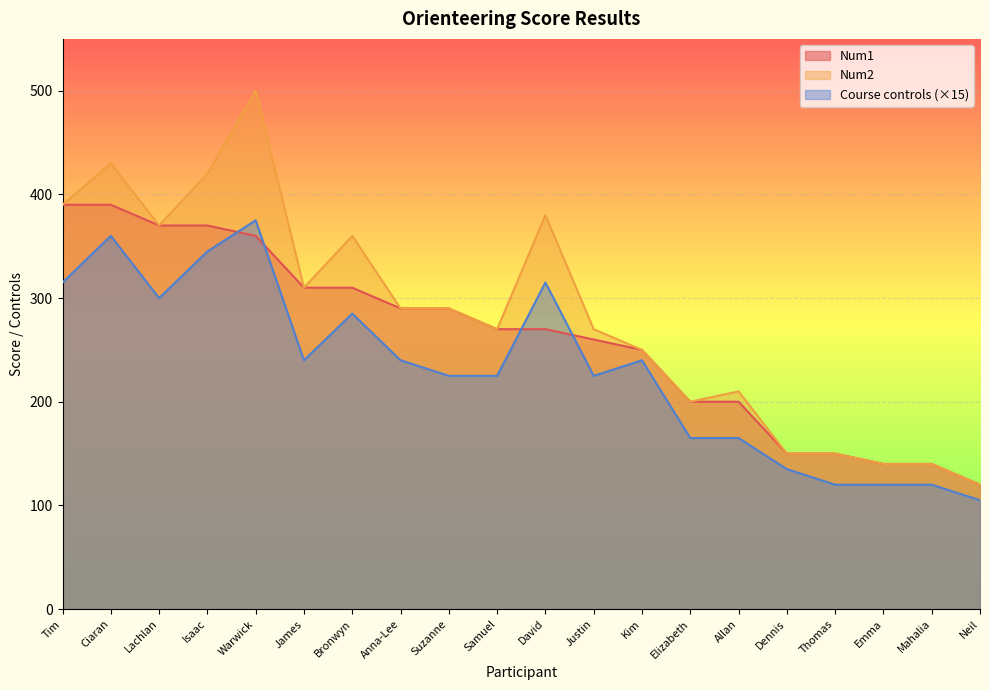

Reading left to right, extract all data points from this chart.

Num1: 390	390	370	370	360	310	310	290	290	270	270	260	250	200	200	150	150	140	140	120
Num2: 390	430	370	420	500	310	360	290	290	270	380	270	250	200	210	150	150	140	140	120
Course controls: 315	360	300	345	375	240	285	240	225	225	315	225	240	165	165	135	120	120	120	105